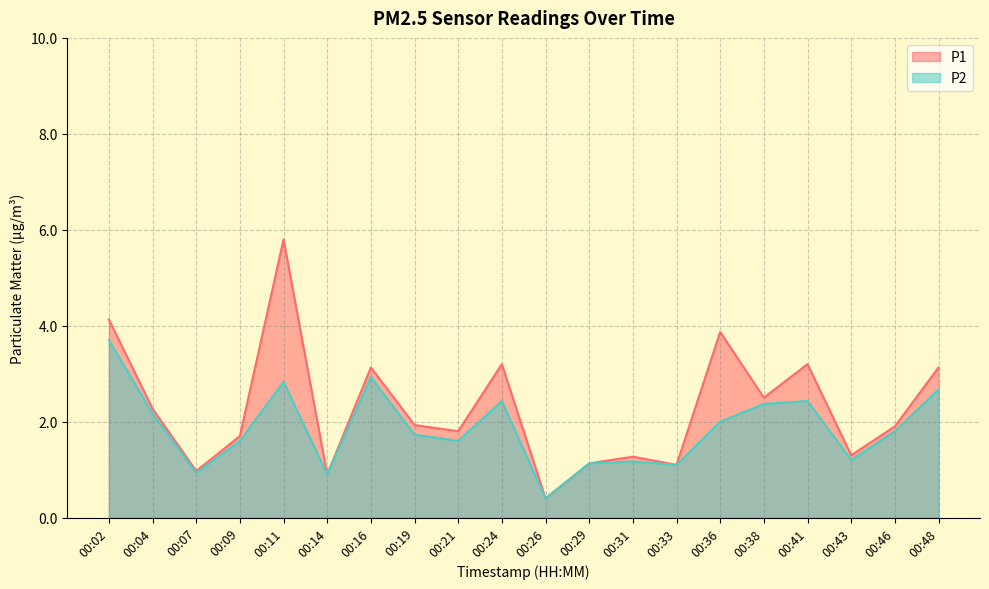

At which label does P2 first exceed 1?

00:02